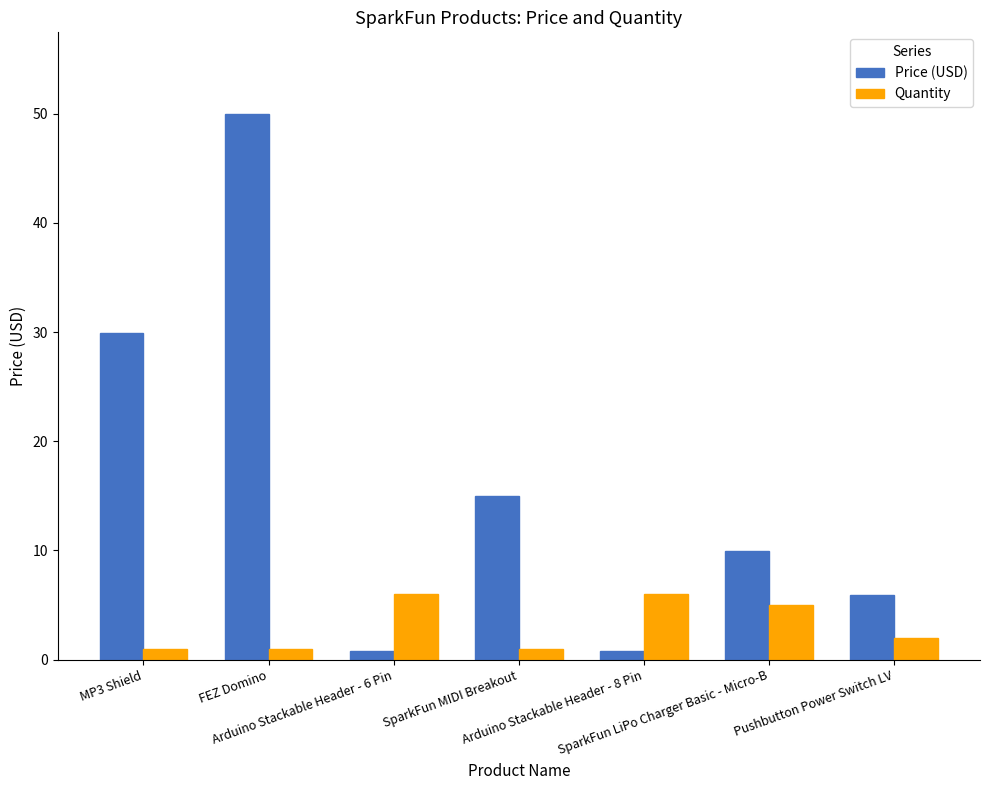

At how many categories does at least one series exceed 7?

4